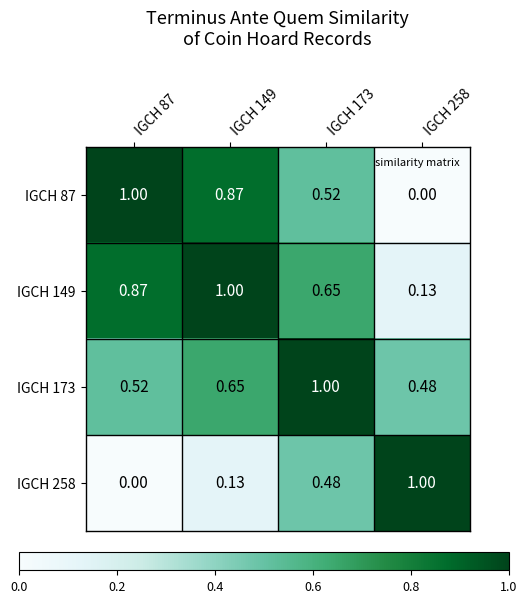

Is the value of IGCH 87 at IGCH 87 greater than the value of IGCH 149 at IGCH 87?

Yes